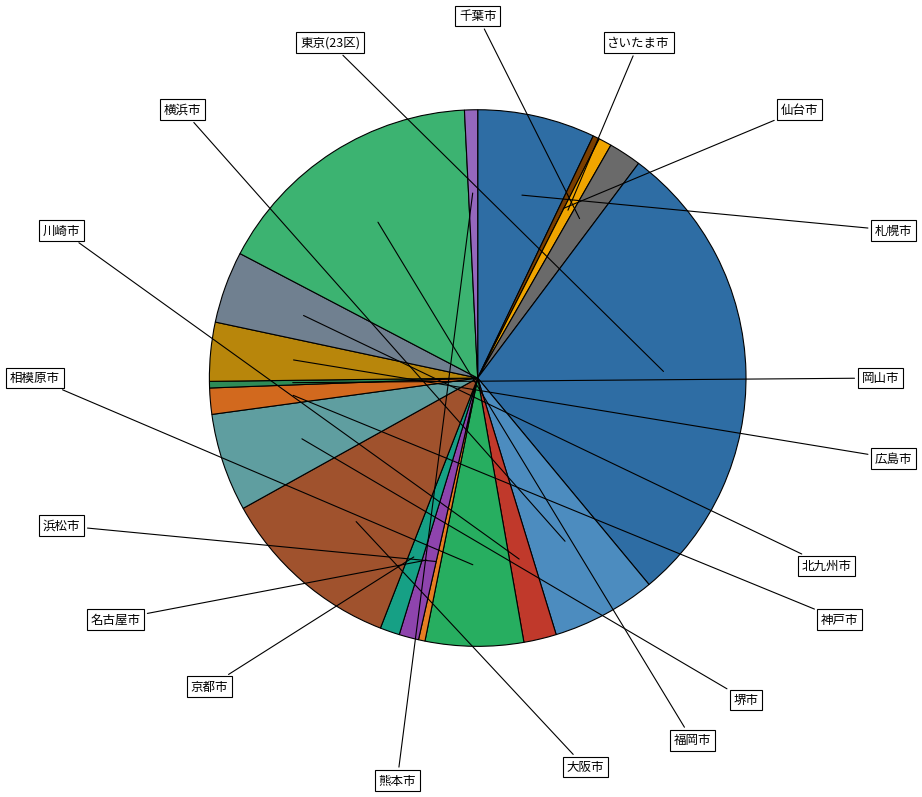

Which category has the biggest portion of the pie?

東京(23区)